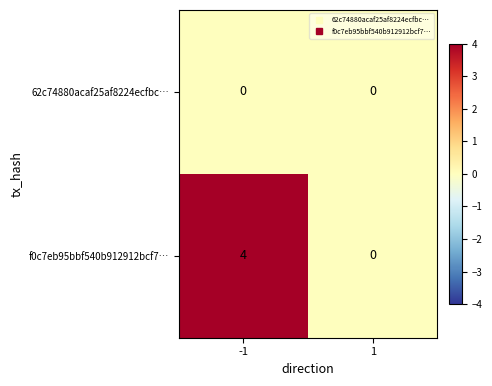

Which series has the largest total across all categories?

f0c7eb95bbf540b912912bcf7…